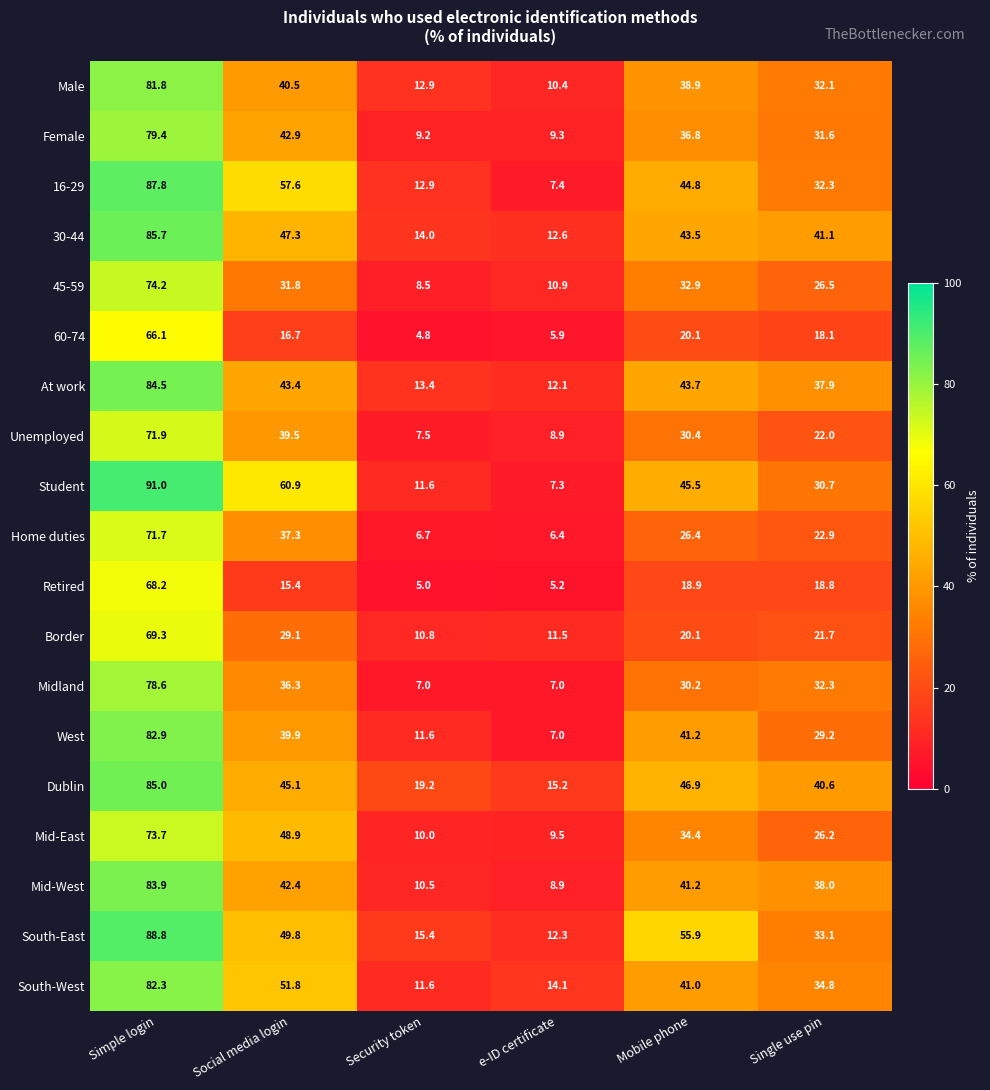

What is the difference between the highest and lowest values at Social media login?

45.5